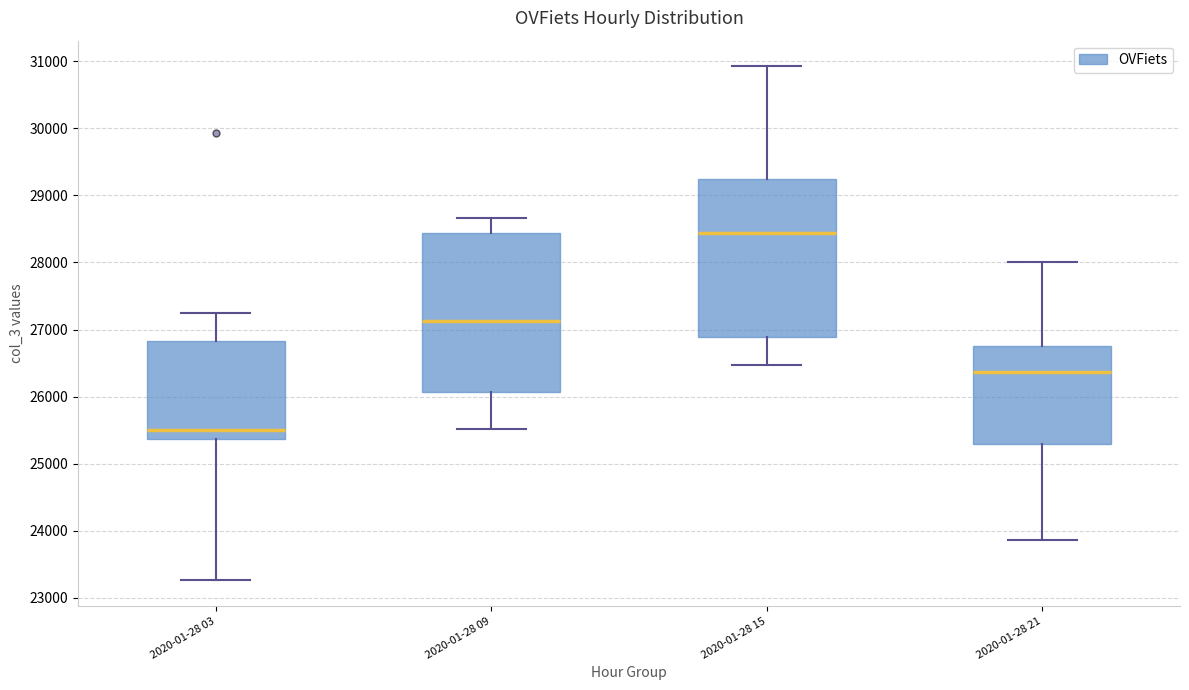

Reading left to right, read every box against the y-axis: the position of its median line, the range the box covers, and the ends of its whiskers. The values are not printed on the chart, so give them approximately, as read against the axis.

2020-01-28 03: median 25500, box 25400 to 26800, whiskers 23300 to 27300
2020-01-28 09: median 27100, box 26100 to 28400, whiskers 25500 to 28700
2020-01-28 15: median 28400, box 26900 to 29200, whiskers 26500 to 30900
2020-01-28 21: median 26400, box 25300 to 26700, whiskers 23900 to 28000